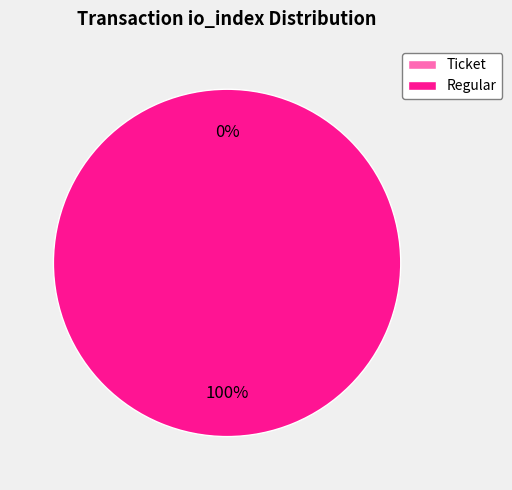

Count the number of slices in the pie.

2